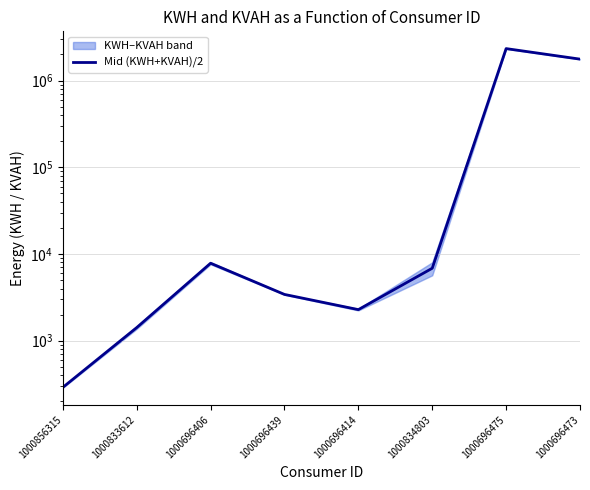

Reading right to left, transcribe all the data shown in this chart.

1768505.0	2339010.0	6851.7	2283.4	3418.9	7830.1	1417.2	289.6